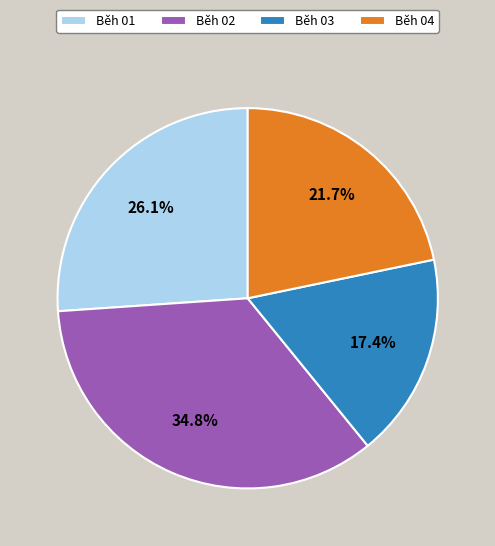

How many slices are in this pie chart?

4